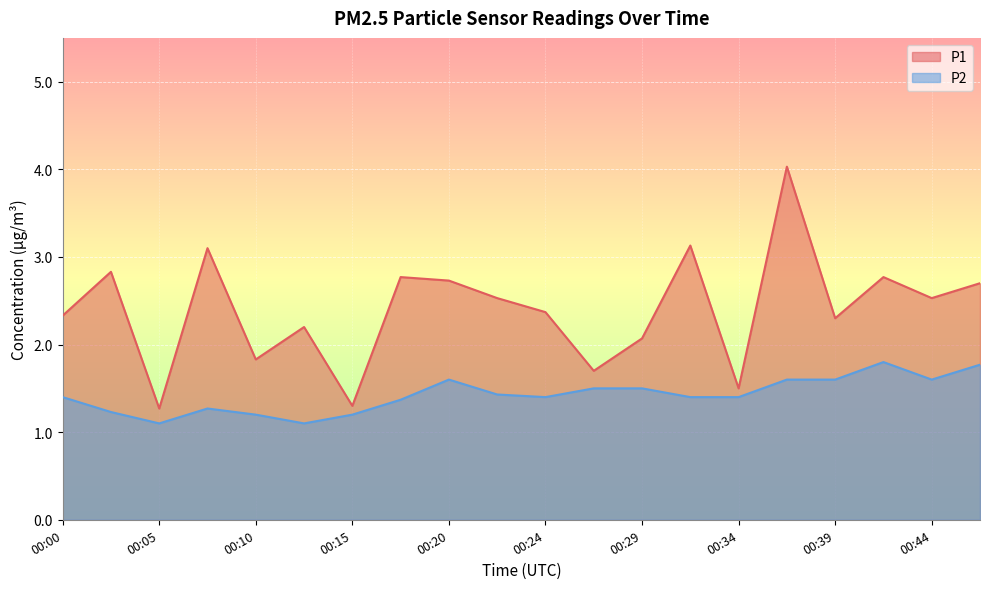

True or false: P1 and P2 intersect in this chart.

False